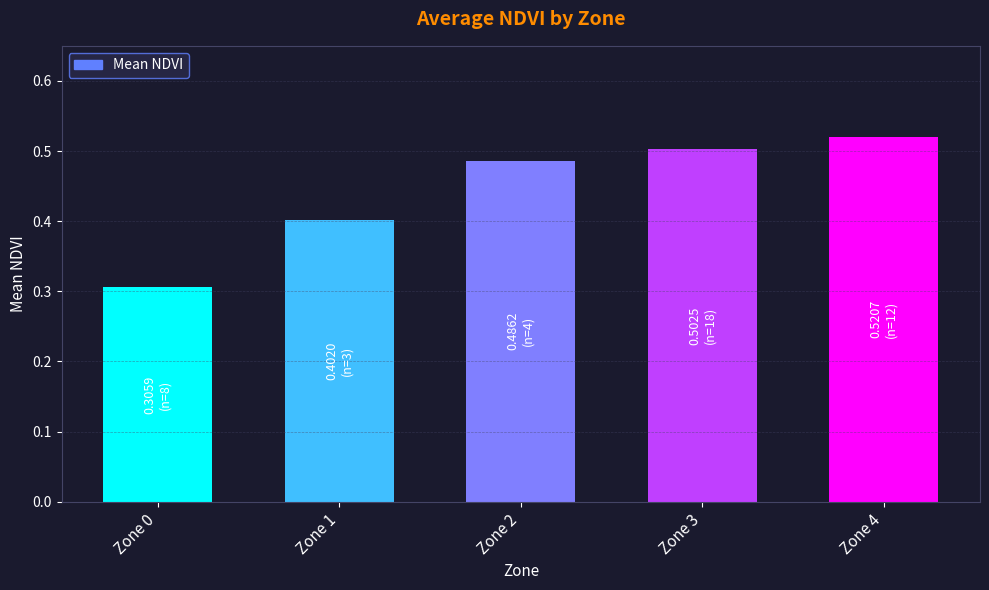

How many bars are there in total?

5